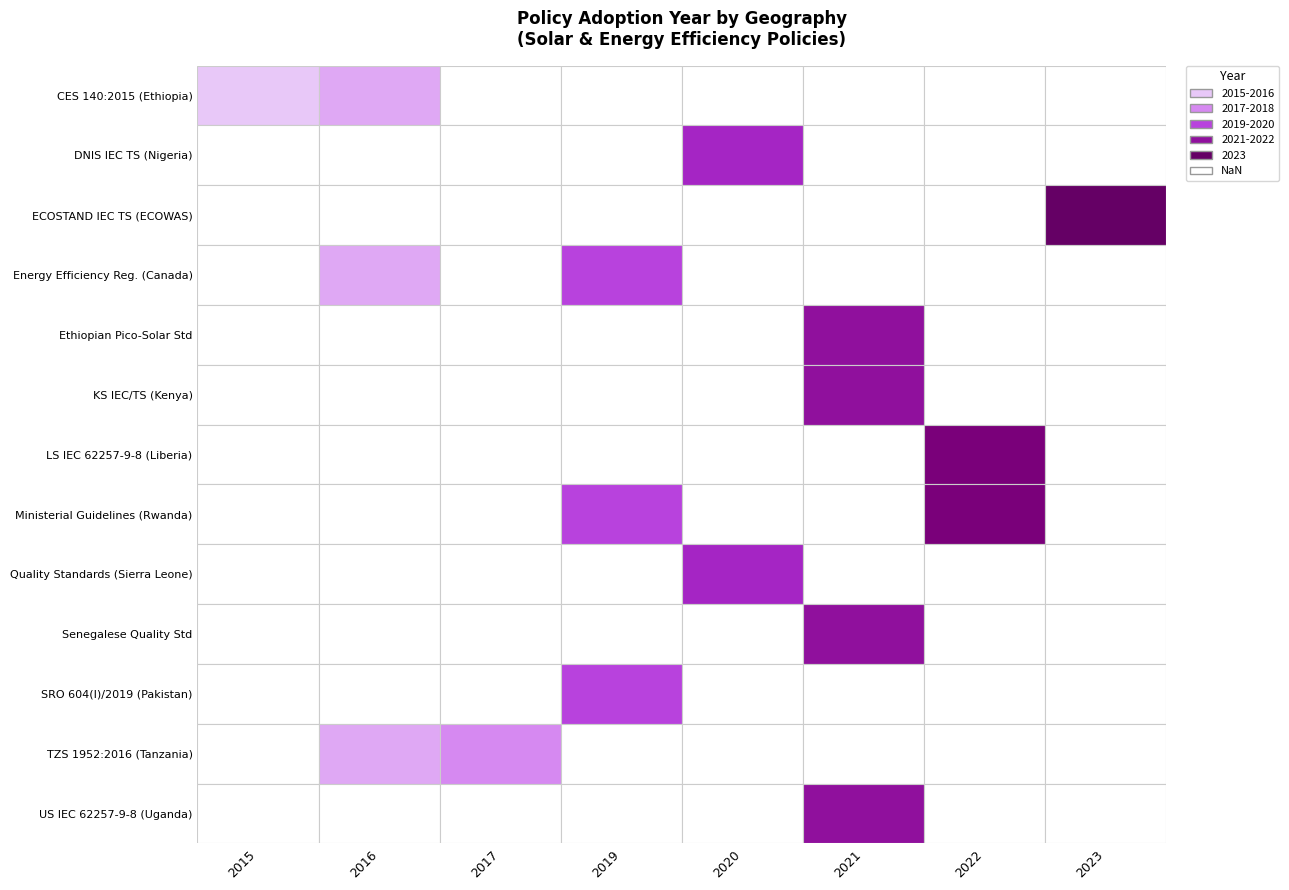

Which has a higher value, 2 or 12?

2